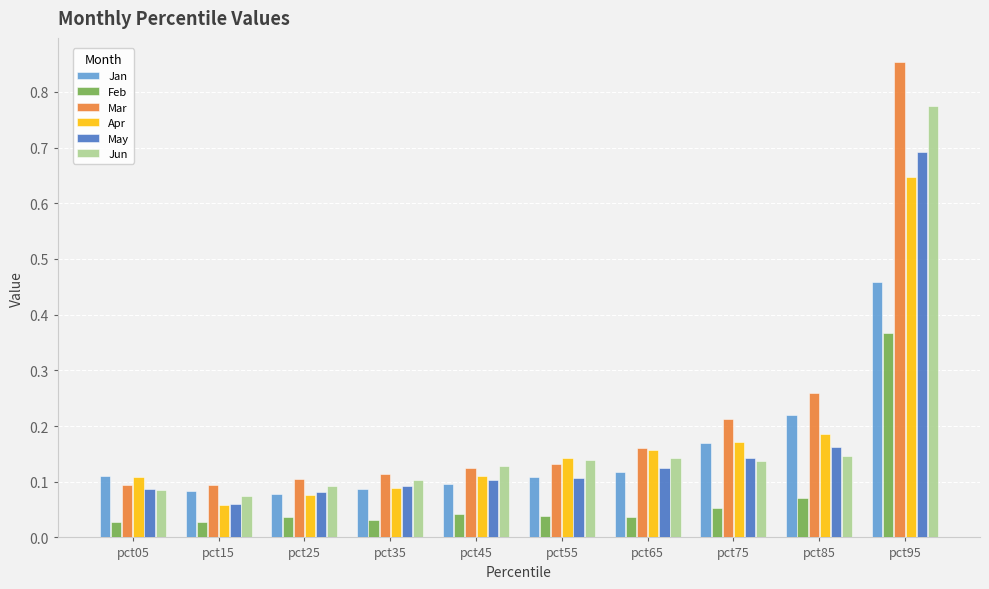

At which category is the sum across all series the highest?

pct95